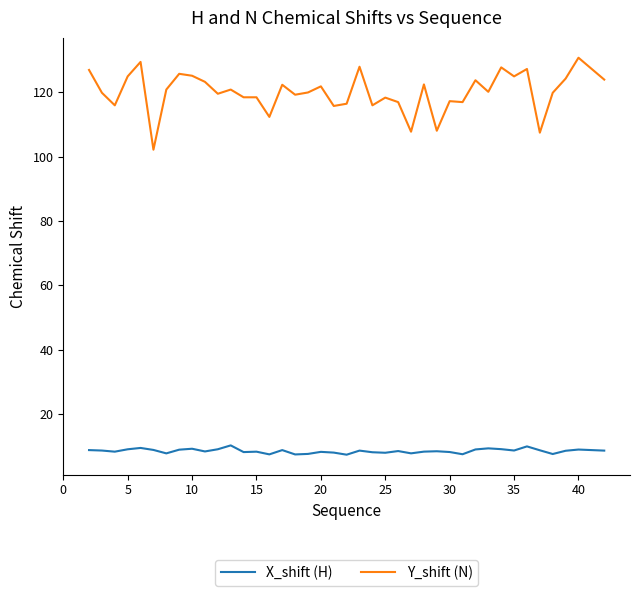

Which series has the largest total across all categories?

Y_shift (N)